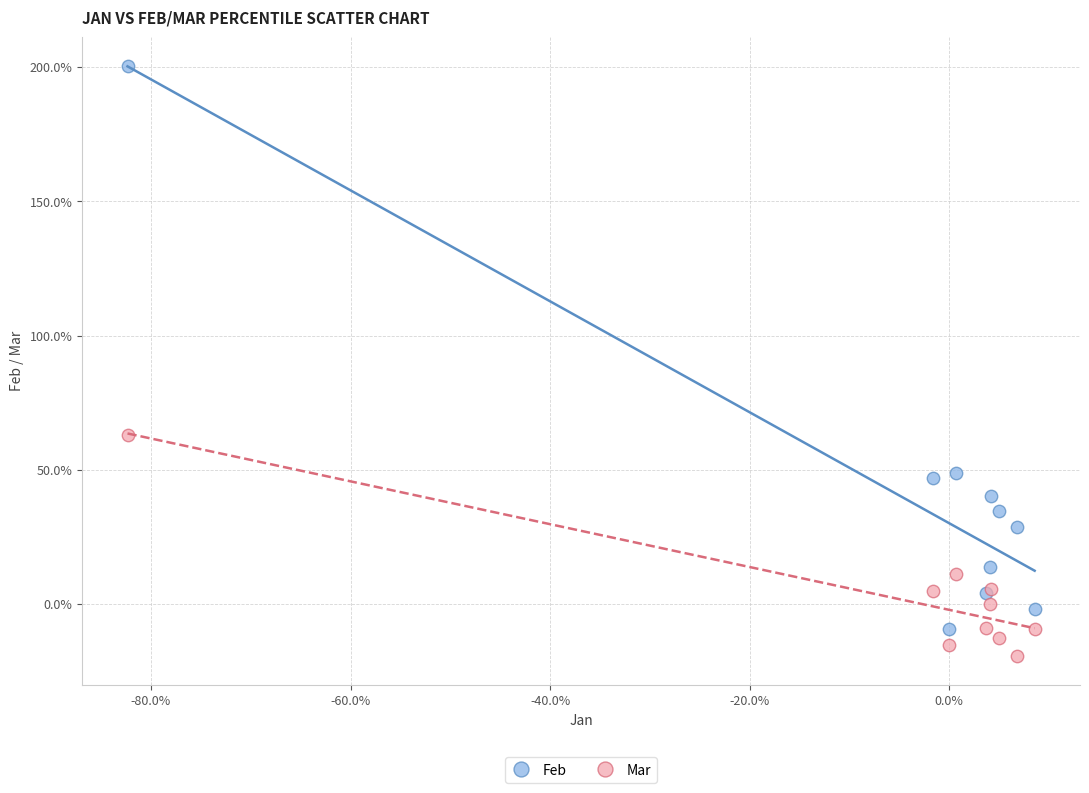

Which series has the largest Y range (max minus min)?

Feb